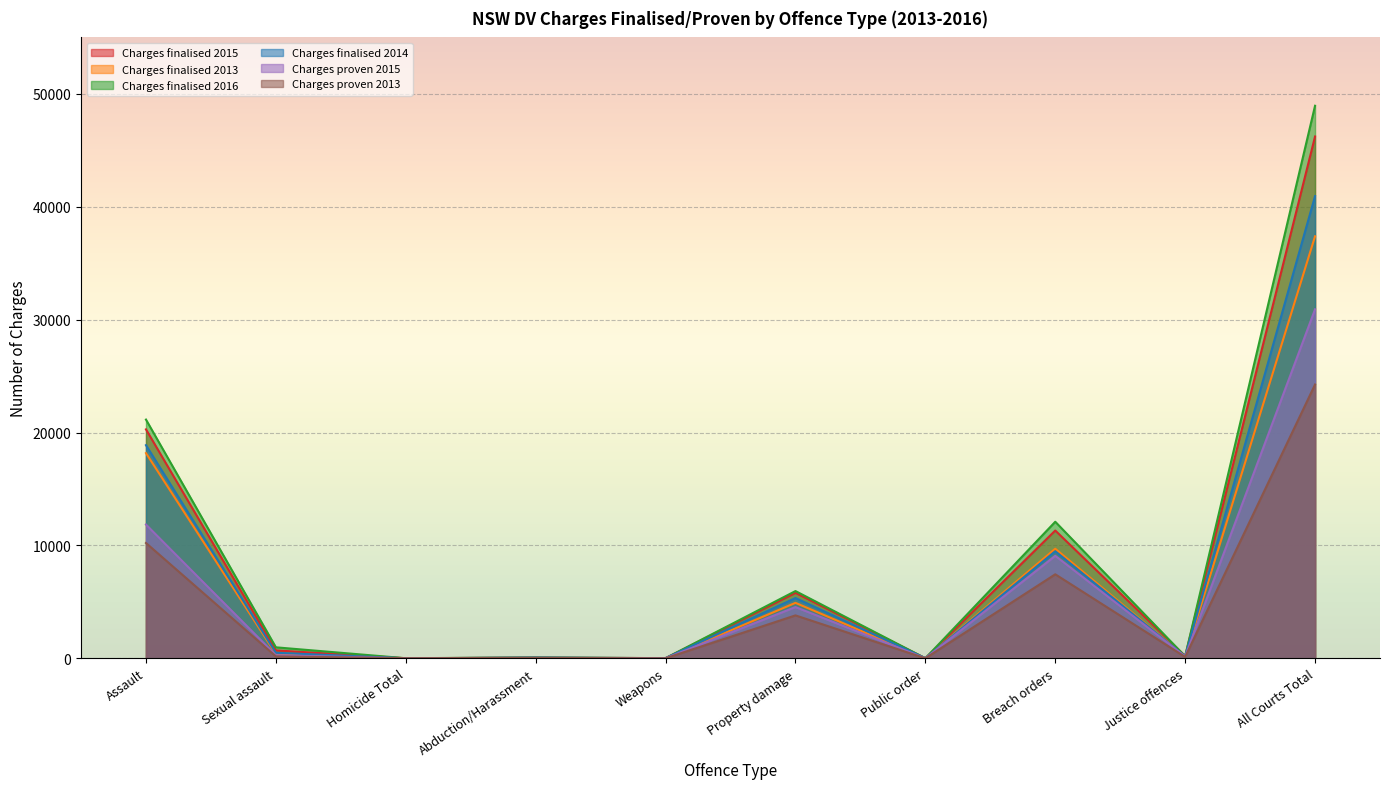

Which series has the largest total across all categories?

Charges finalised 2016